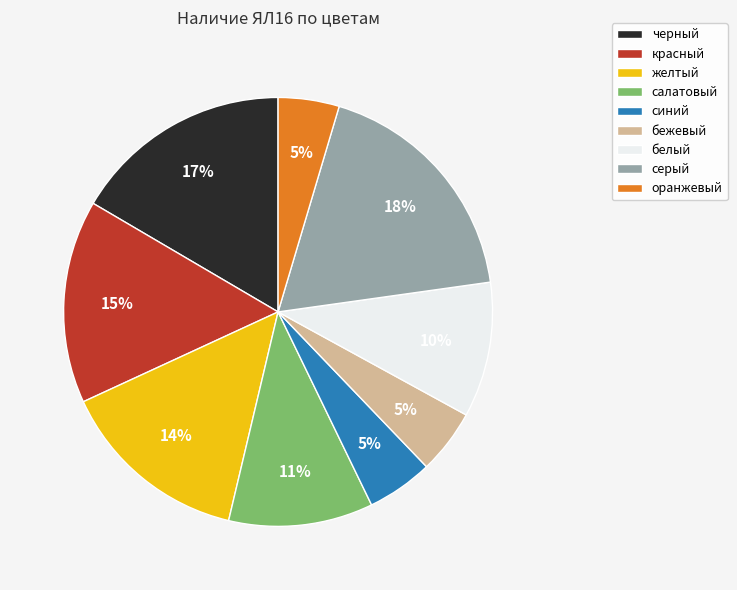

The серый slice represents 18% of the pie. True or false?

True